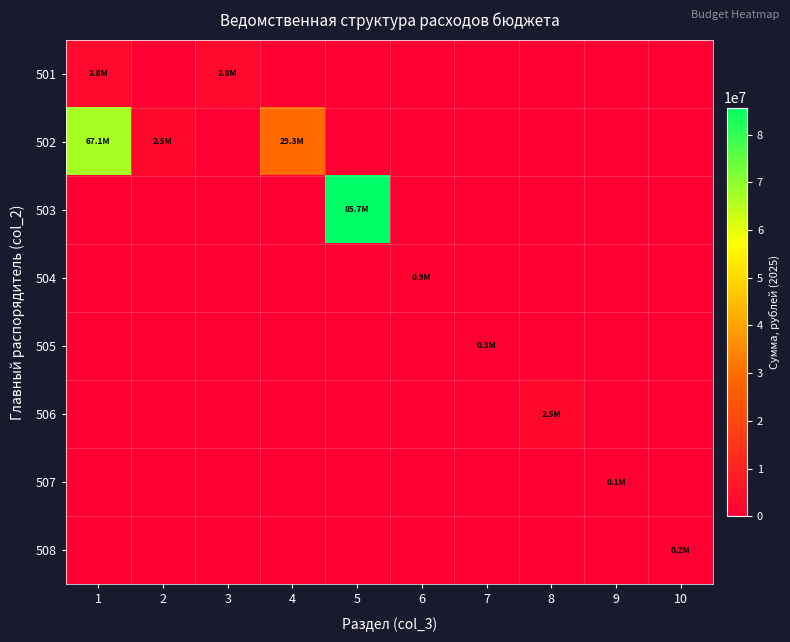

What is the total value across all series at 5?

85699344.7